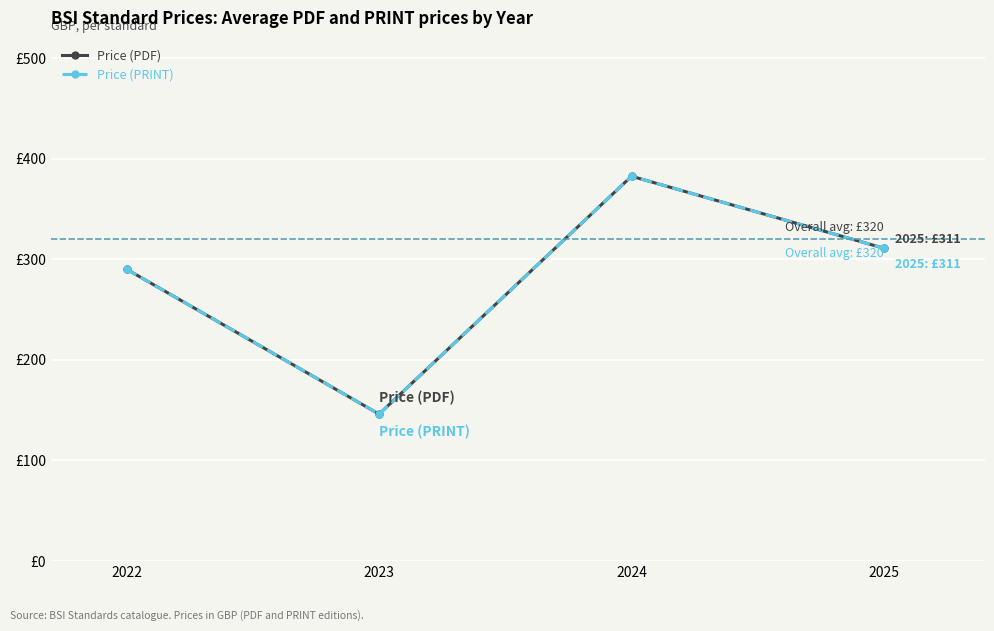

Is this an area chart (filled region under the line)?

No